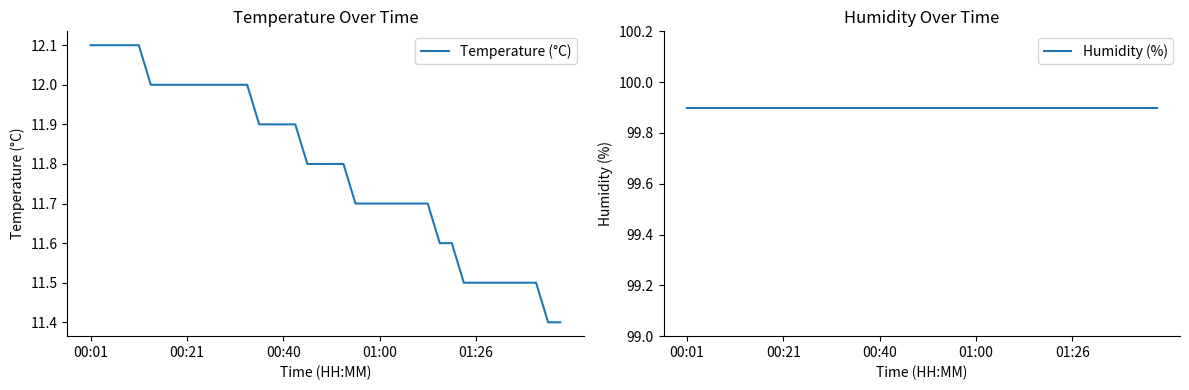

What is the value of the Humidity (%) point at the 8th from the left?

99.9